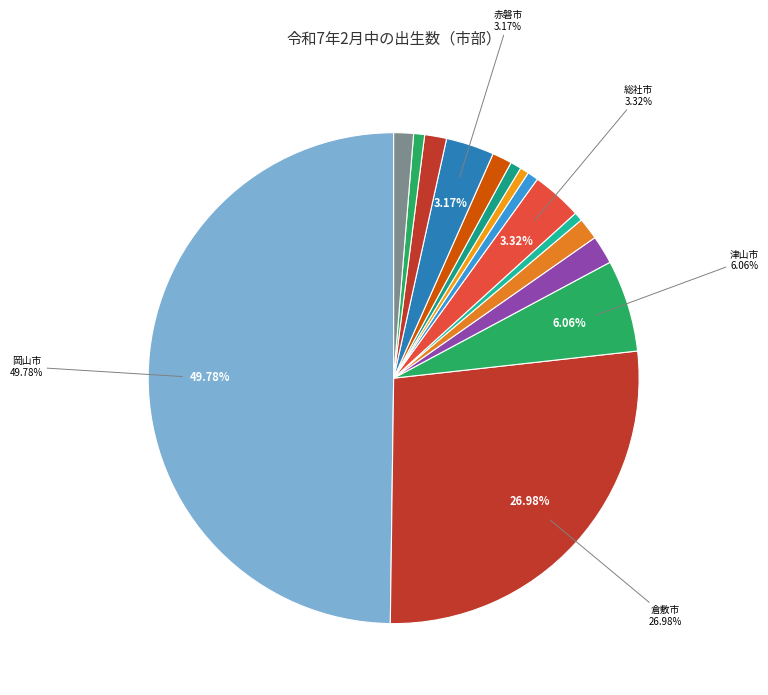

How many segments does this pie chart have?

15